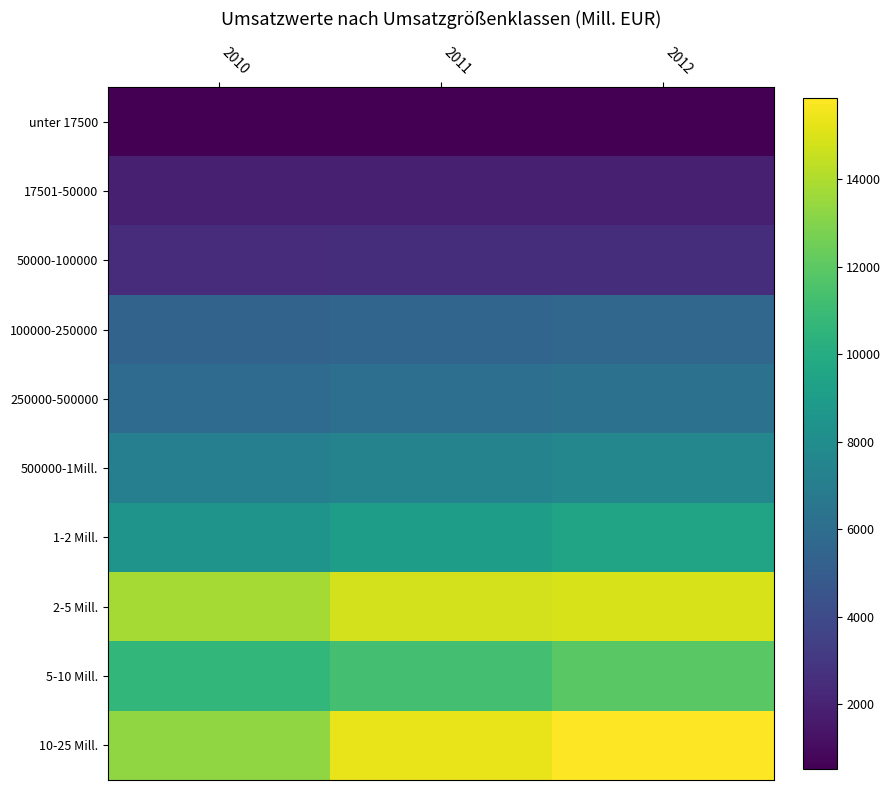

At 2010, list the series in order from smallest to largest.

unter 17500, 17501-50000, 50000-100000, 100000-250000, 250000-500000, 500000-1Mill., 1-2 Mill., 5-10 Mill., 10-25 Mill., 2-5 Mill.